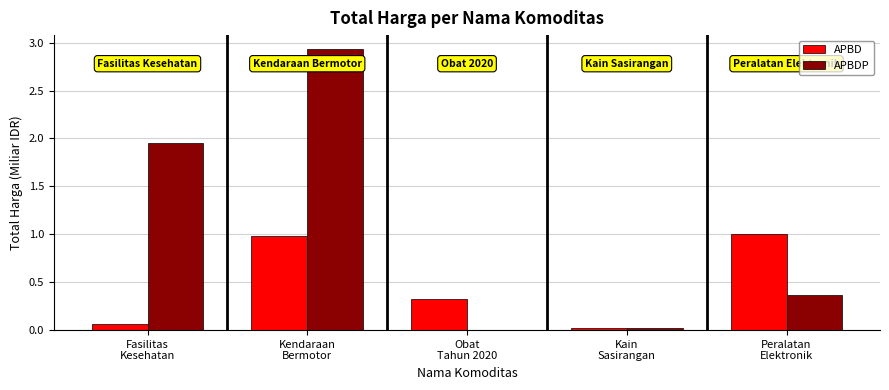

What is the sum of all APBDP values?

5.3